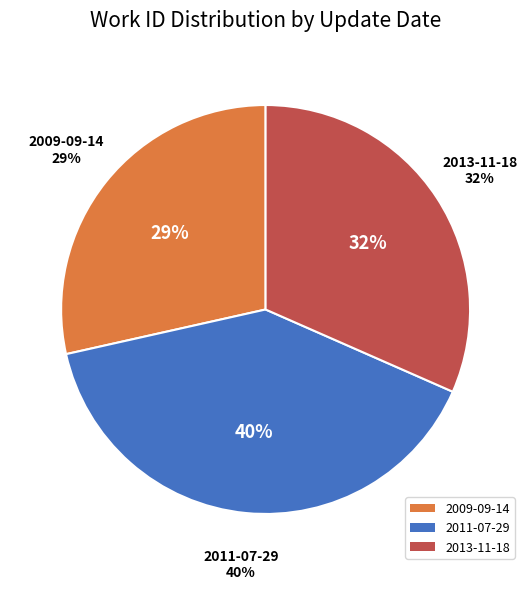

To the nearest percent, what percentage of the pie is 2011-07-29?

40%